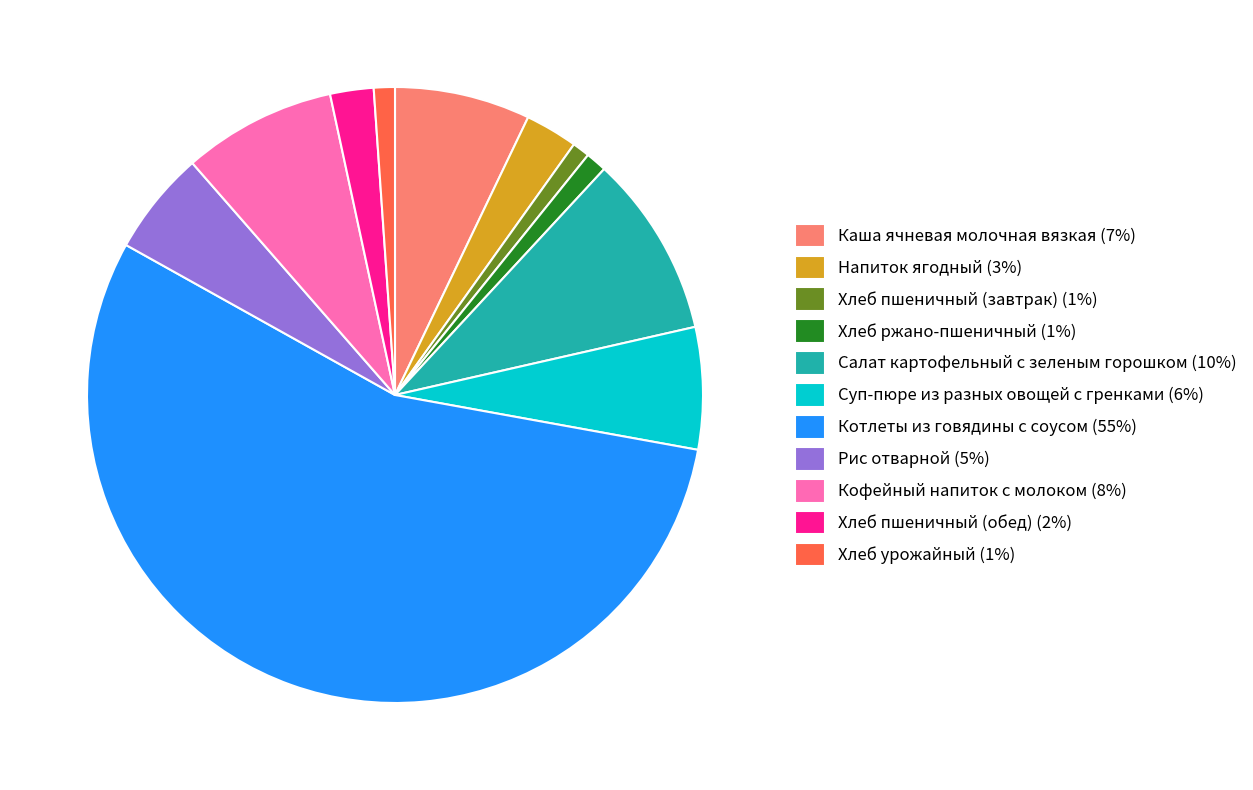

True or false: Каша ячневая молочная вязкая accounts for 1% of the total.

False